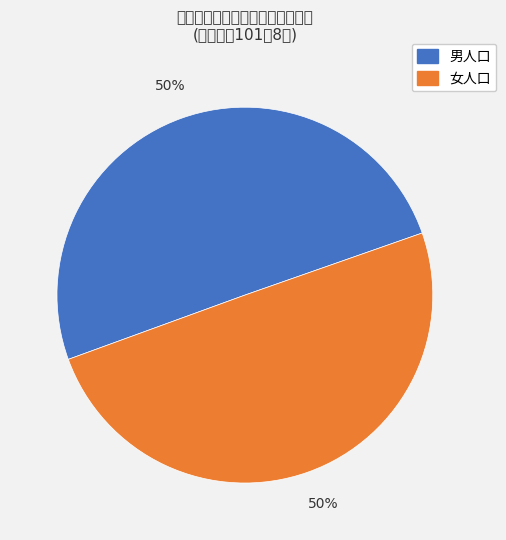

To the nearest percent, what is the average slice percentage?

50%